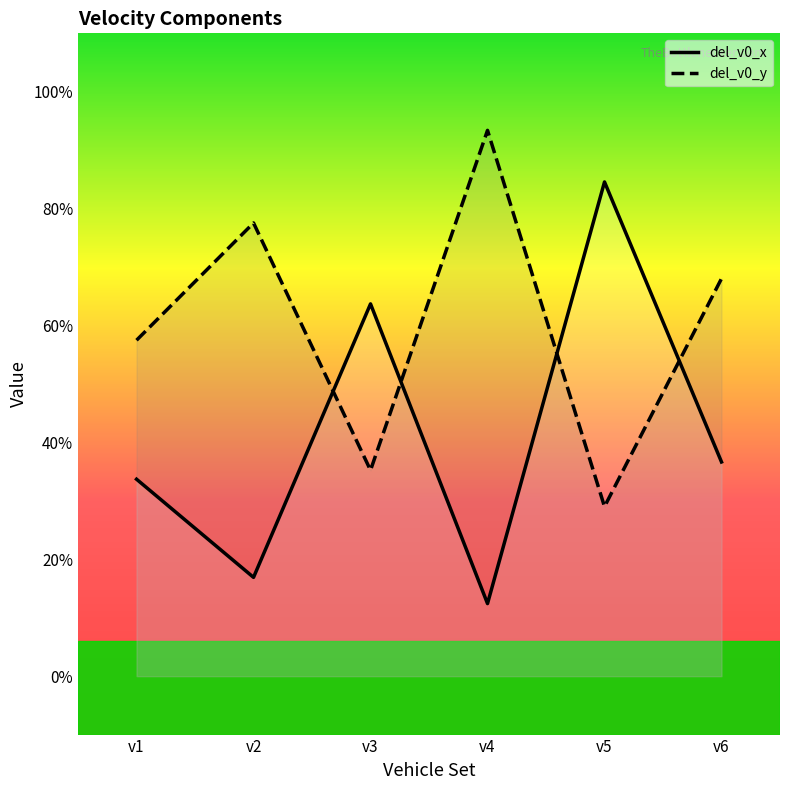

Reading left to right, list all the values displayed in this chart.

del_v0_x: v1=1.7	v2=0.8	v3=3.2	v4=0.6	v5=4.2	v6=1.8
del_v0_y: v1=2.9	v2=3.9	v3=1.8	v4=4.7	v5=1.5	v6=3.4